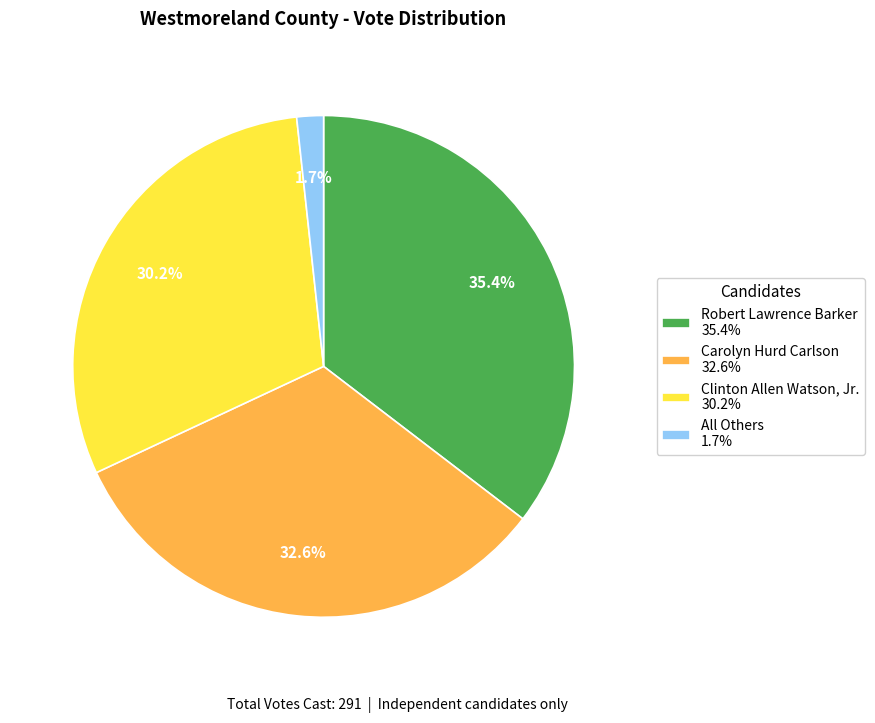

What is the ratio of the value at Clinton Allen Watson, Jr. to the value at Robert Lawrence Barker?

0.9